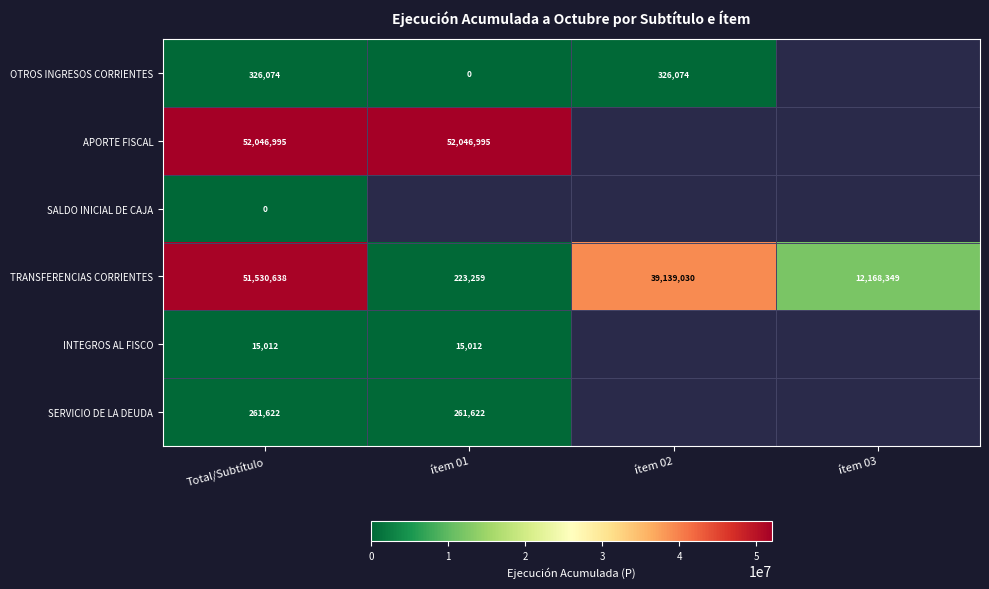

What is the spread (max minus min) of values at Total/Subtítulo?

52046995